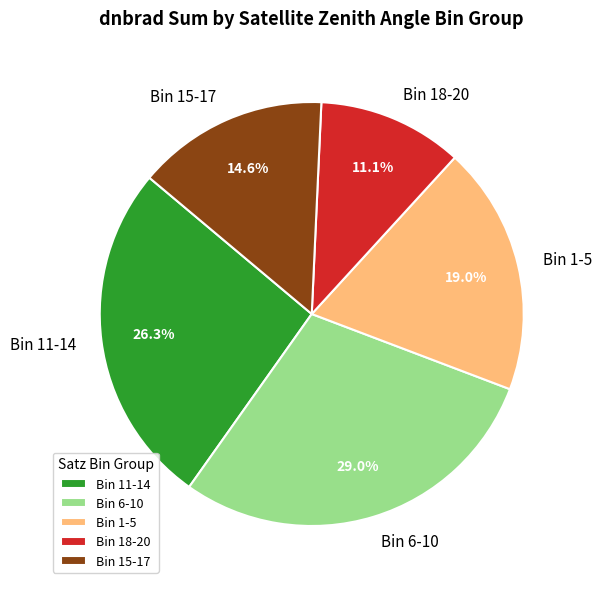

Does any single category account for the majority?

No